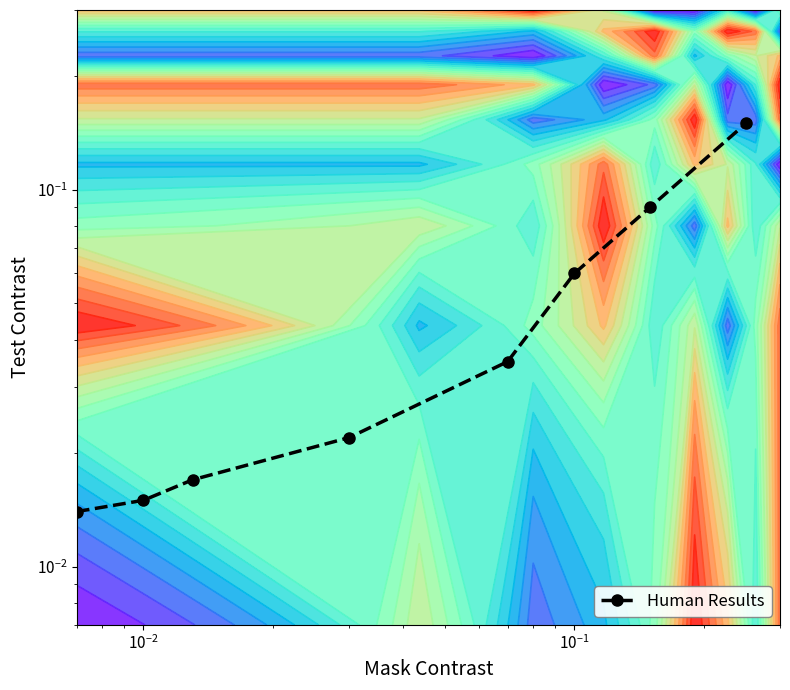

Reading right to left, list all the values displayed in this chart.

0.1	0.1	0.1	0.0	0.0	0.0	0.0	0.0